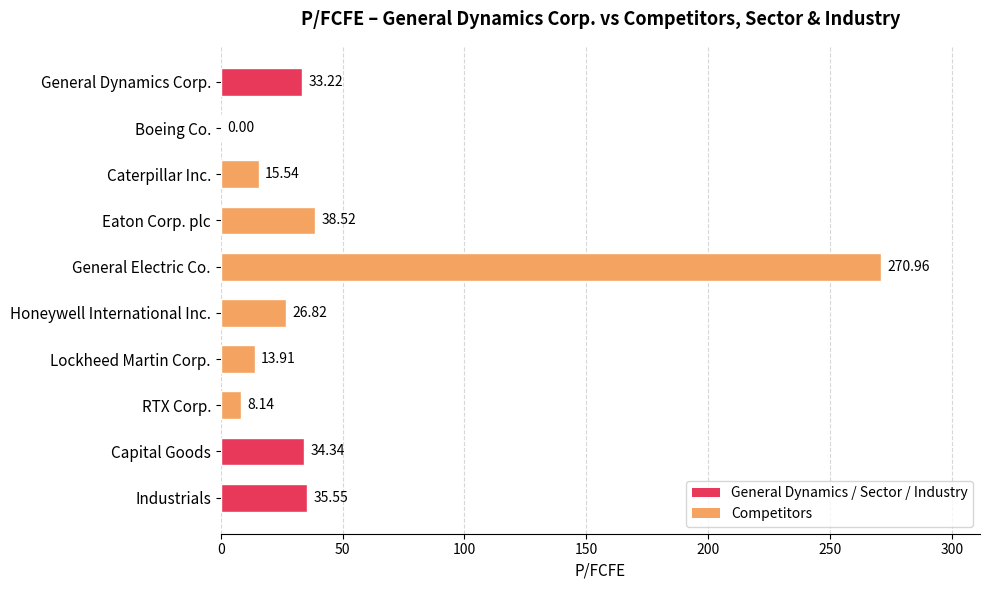

What is the sum of all values?

477.0